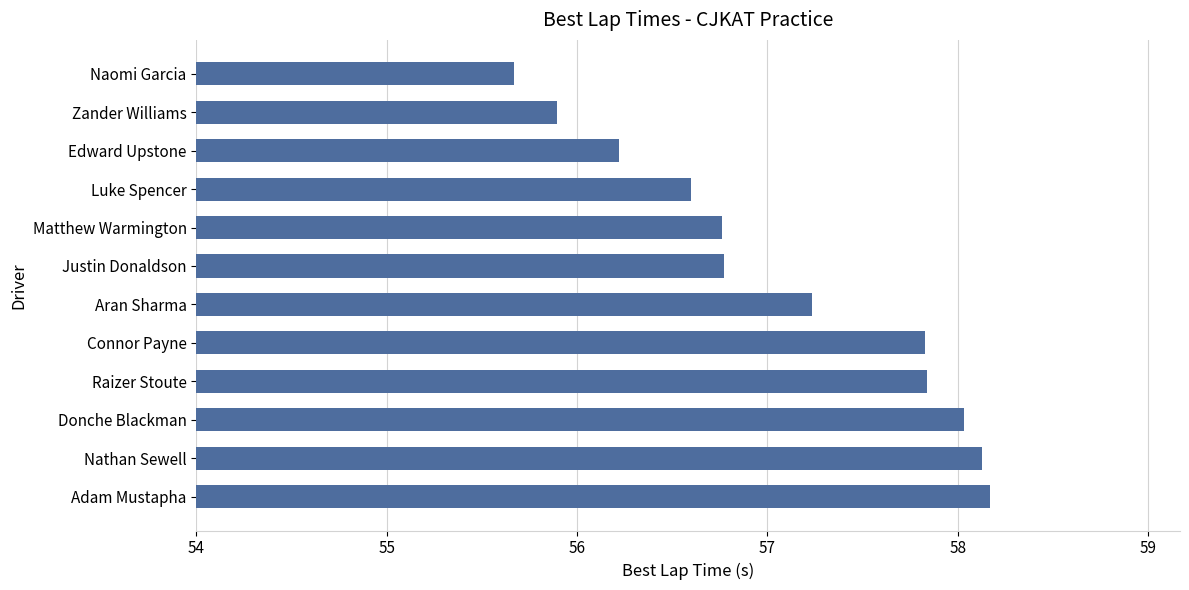

True or false: the data shows 58.0 at Donche Blackman.

True